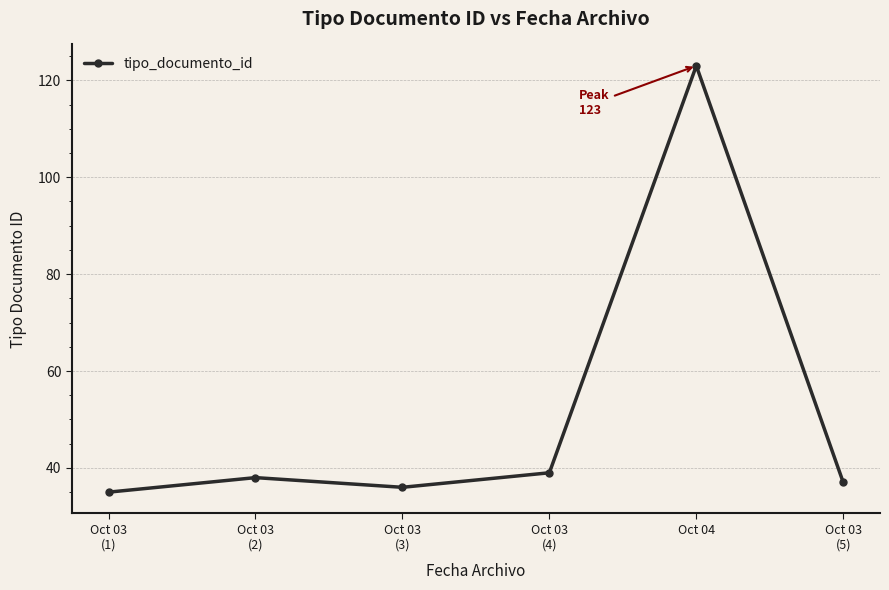

Read the value at Oct 03
(1), to the nearest 10.

40